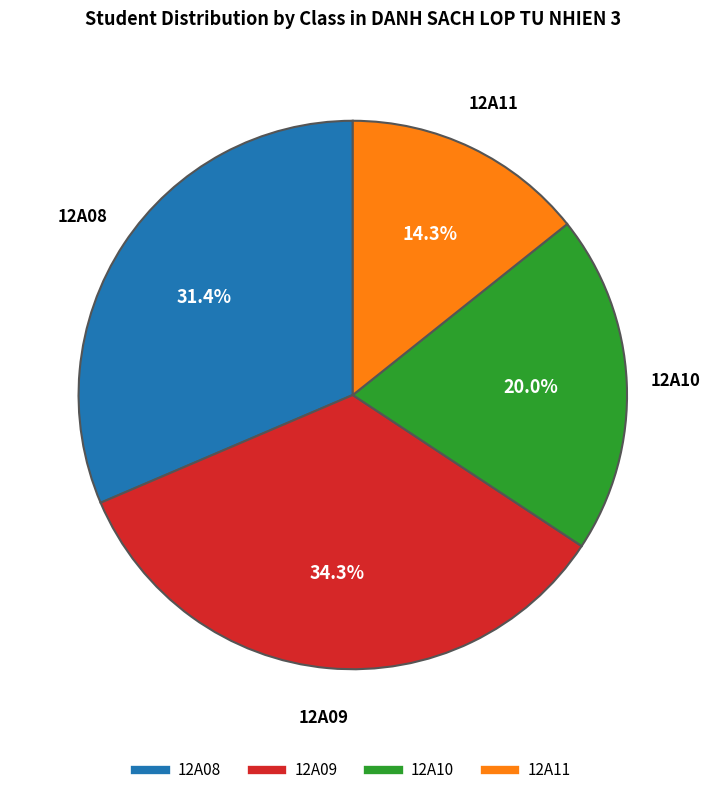

To the nearest percent, what portion does 12A08 represent?

31%